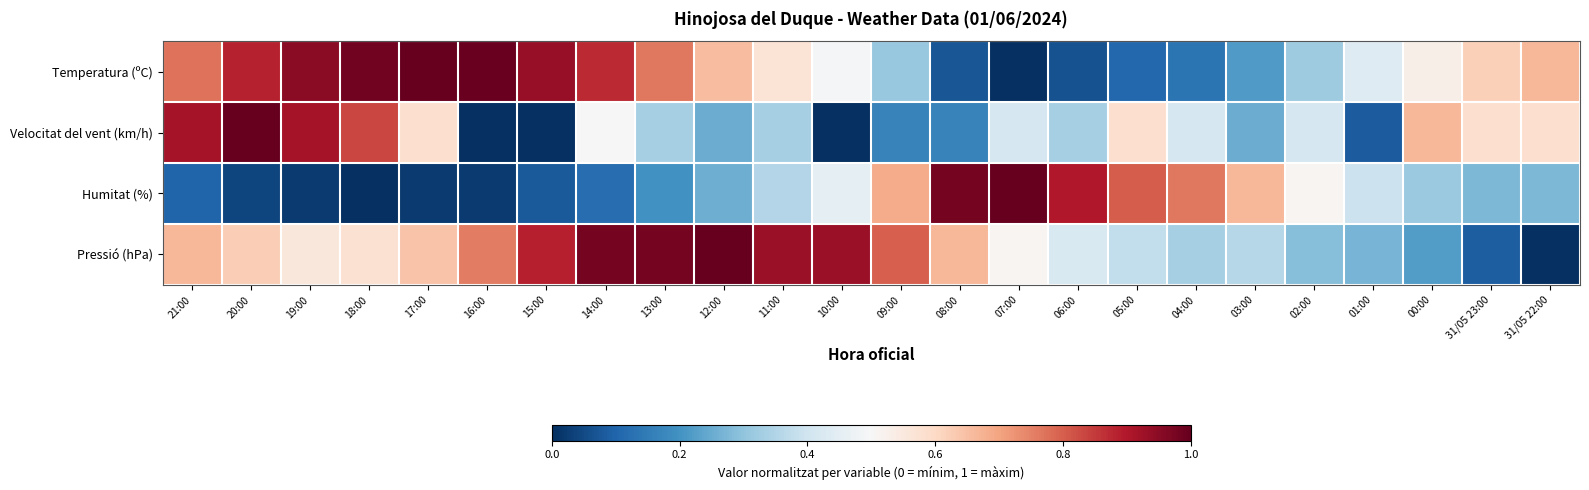

How many distinct data groups are displayed?

4